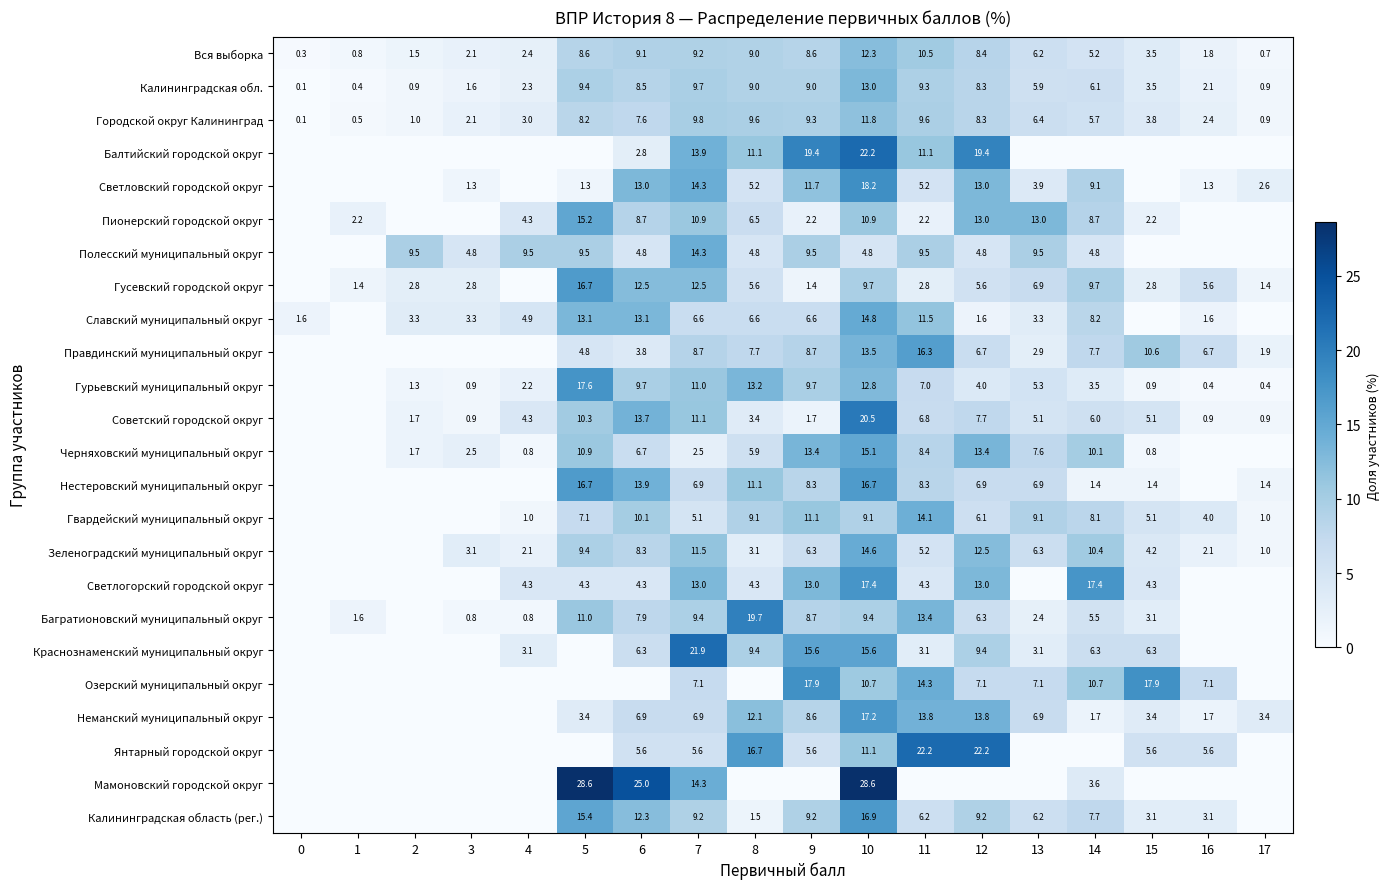

Is the value of Калининградская обл. at 9 greater than the value of Неманский муниципальный округ at 9?

Yes